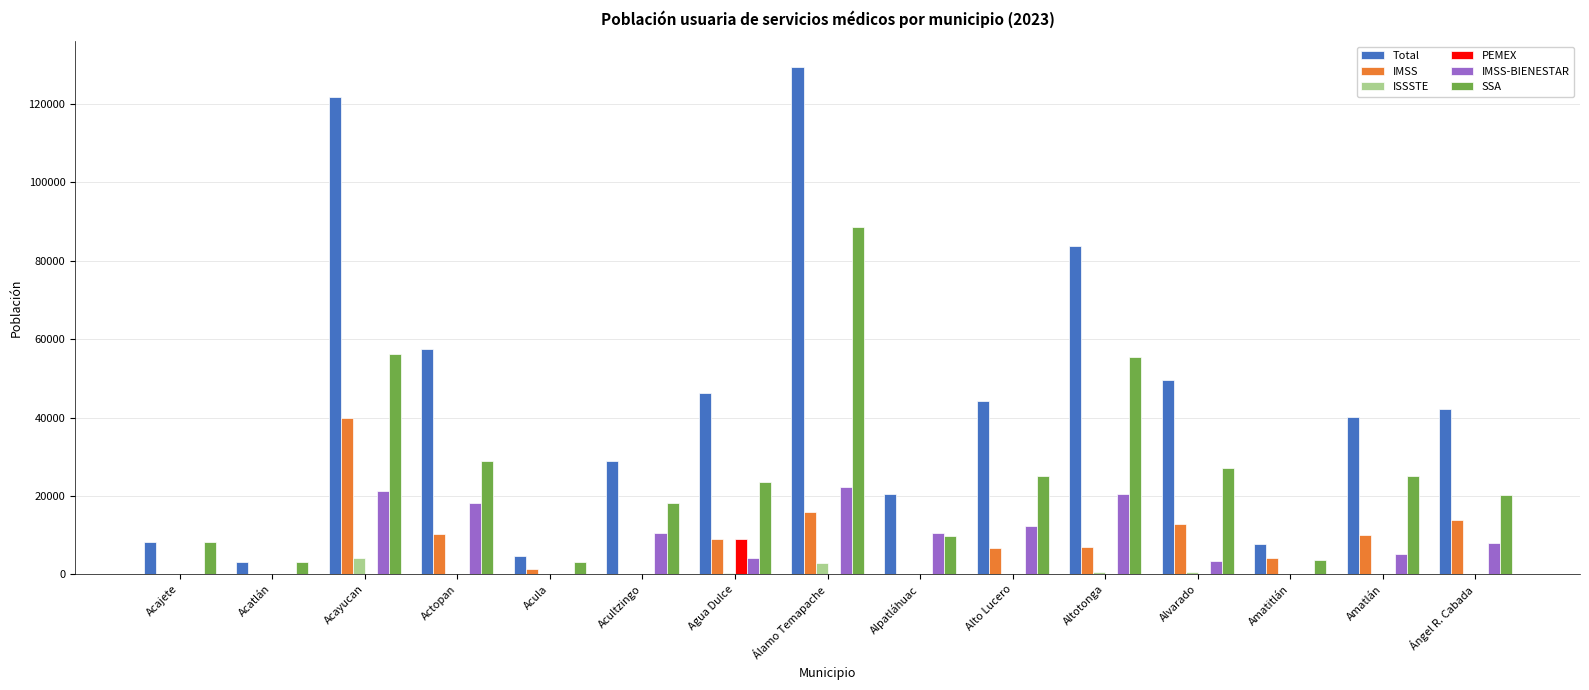

What is the spread (max minus min) of values at Acayucan?

121740